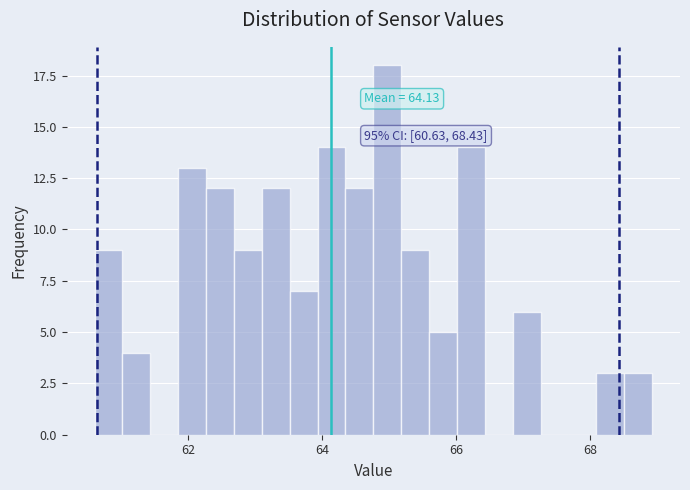

Around what value on the x-axis is the tallest bar? Give the approximate position of its centre, as read against the axis.

65.0